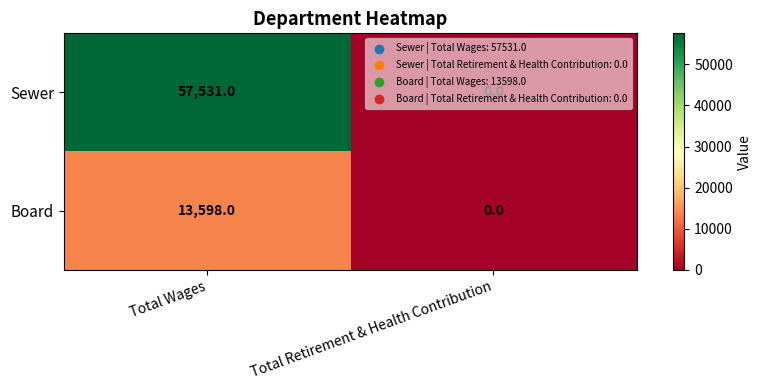

The Sewer series shows 0 at Total Retirement & Health Contribution. True or false?

True